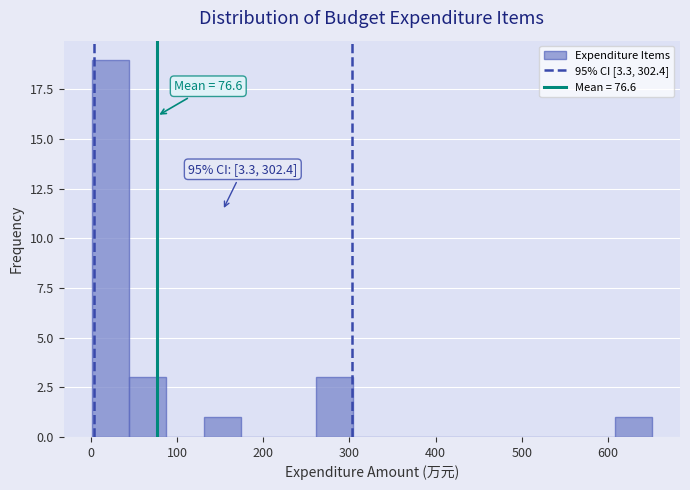

Over which range of the x-axis is the bar tallest?

0 to 40